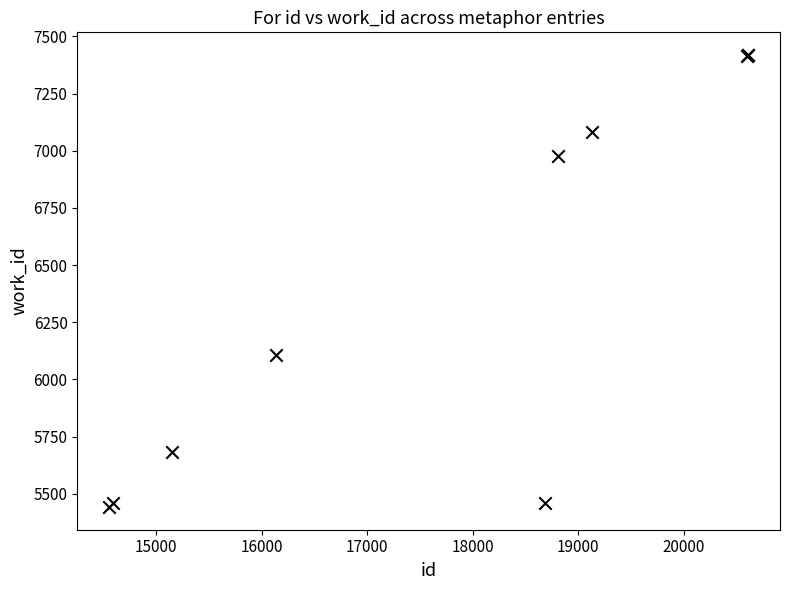

What Y value in the scatter plot is closest to 6430?

6107